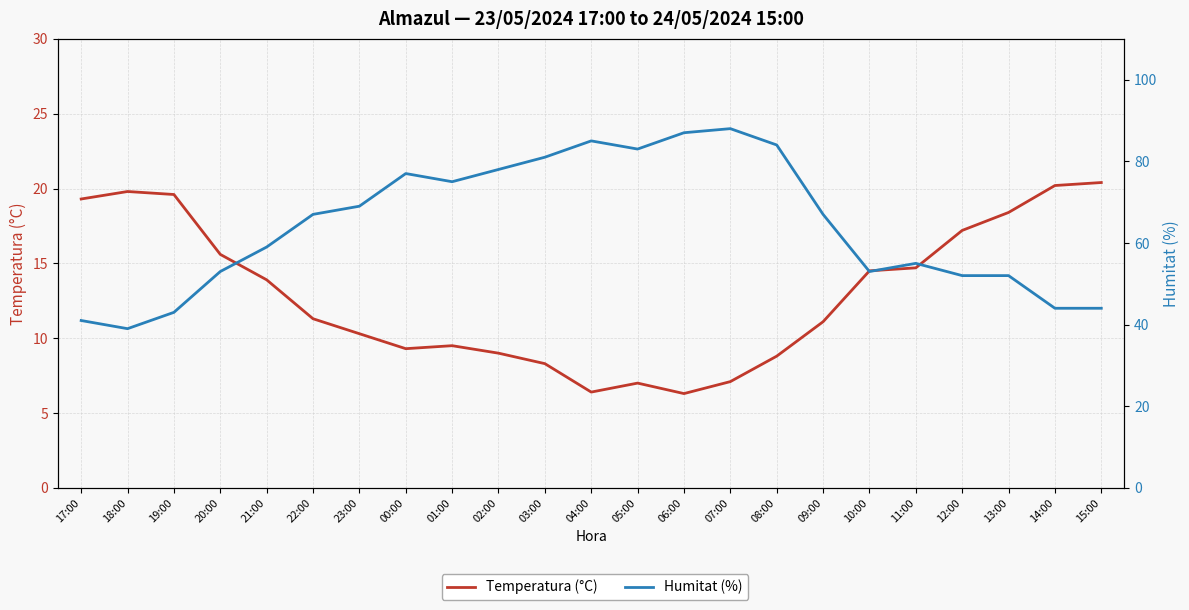

Reading left to right, what are all the values shown in this chart?

Temperatura (°C): 19.3	19.8	19.6	15.6	13.9	11.3	10.3	9.3	9.5	9.0	8.3	6.4	7.0	6.3	7.1	8.8	11.1	14.5	14.7	17.2	18.4	20.2	20.4
Humitat (%): 41.0	39.0	43.0	53.0	59.0	67.0	69.0	77.0	75.0	78.0	81.0	85.0	83.0	87.0	88.0	84.0	67.0	53.0	55.0	52.0	52.0	44.0	44.0